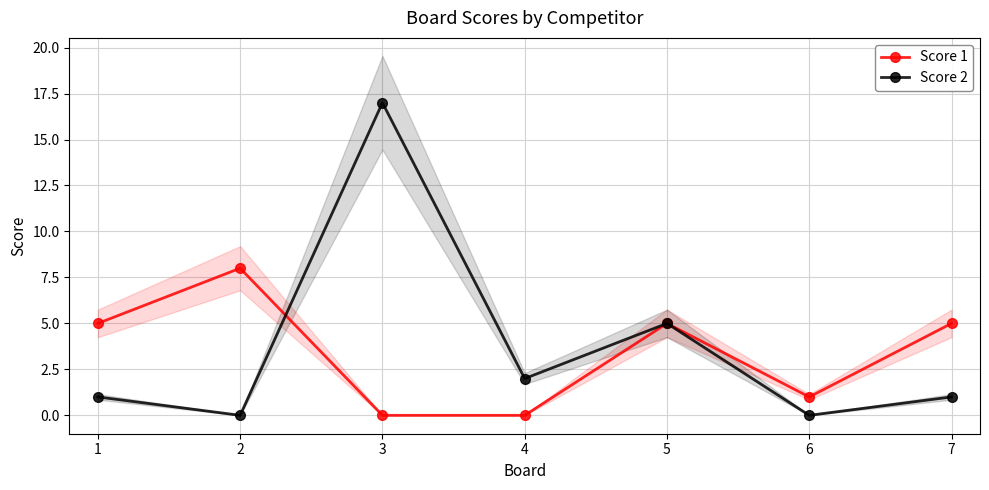

Reading right to left, list all the values displayed in this chart.

Score 1: 5	1	5	0	0	8	5
Score 2: 1	0	5	2	17	0	1